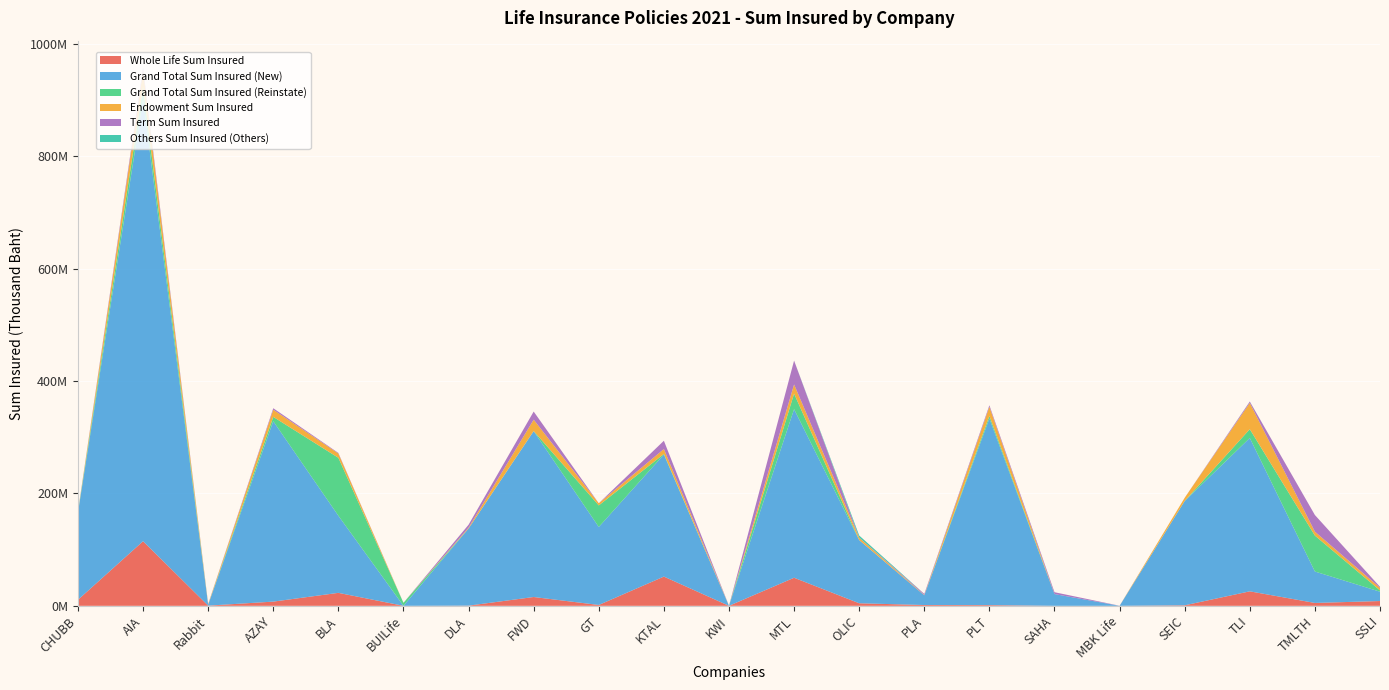

Reading left to right, extract all data points from this chart.

Whole Life Sum Insured: 10700660.3	114947457.3	320575.0	7496042.0	23088164.0	0.0	310424.8	15690070.3	1525198.6	52022568.9	1400.0	49950460.0	4548852.0	1404012.1	1250456.0	0.0	0.0	911615.5	25780731.4	5130597.2	8518415.0
Grand Total Sum Insured (New): 155051530.5	786319837.8	1680752.0	320963809.4	137187078.0	7250.0	137278007.9	295101208.2	138722067.0	217130437.1	101934.8	299959479.0	112327238.5	17377252.0	332090998.3	20919714.0	0.0	185564377.5	272839899.6	55914372.6	16614159.0
Grand Total Sum Insured (Reinstate): 1193074.7	21882732.8	5713.7	7732657.4	103122041.0	5341624.0	377.2	196819.0	38389918.9	1014738.8	311.3	27579717.0	187210.3	47452.5	4493088.5	3160.0	0.0	108132.1	15629340.2	63892808.8	2334881.0
Endowment Sum Insured: 227775.3	28684985.5	849684.0	12694671.0	7617097.0	2200.0	1483552.4	20227796.0	3861935.3	8756517.1	75184.8	16376267.0	4095345.7	466522.2	16332538.3	0.0	28500.6	5672366.7	46737253.1	6977988.2	4674754.0
Term Sum Insured: 622378.8	5789810.0	462300.0	2673064.0	974346.0	0.0	5209070.0	14415652.0	100.0	14762535.1	25350.0	42415140.0	408898.2	1917683.2	2634932.0	3281444.0	140177.4	0.0	2386659.5	29632149.6	1657525.0
Others Sum Insured (Others): 0.0	0.0	43893.0	0.0	0.0	0.0	0.0	0.0	0.0	0.0	0.0	4535.0	3544446.6	0.0	0.0	0.0	0.0	0.0	150522.8	0.0	0.0